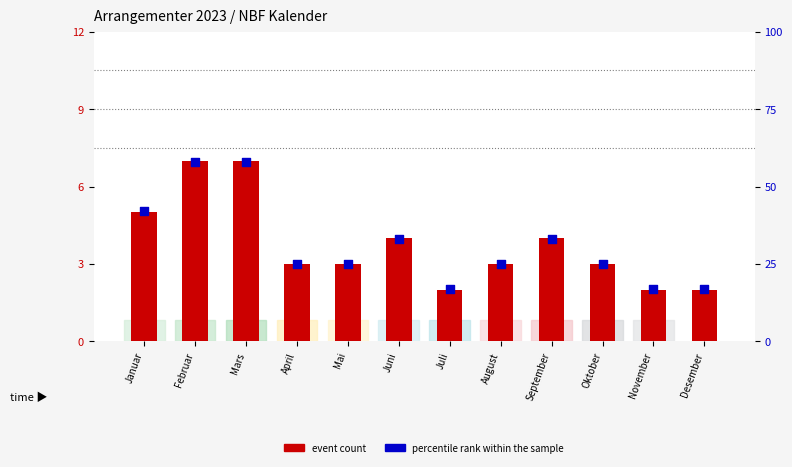

Is the value of percentile rank within the sample at November greater than the value of event count at Januar?

Yes